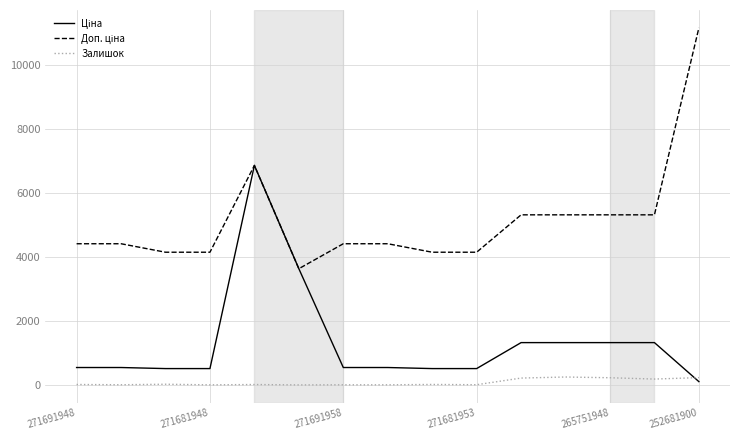

What is the maximum value shown in the chart?

11169.0